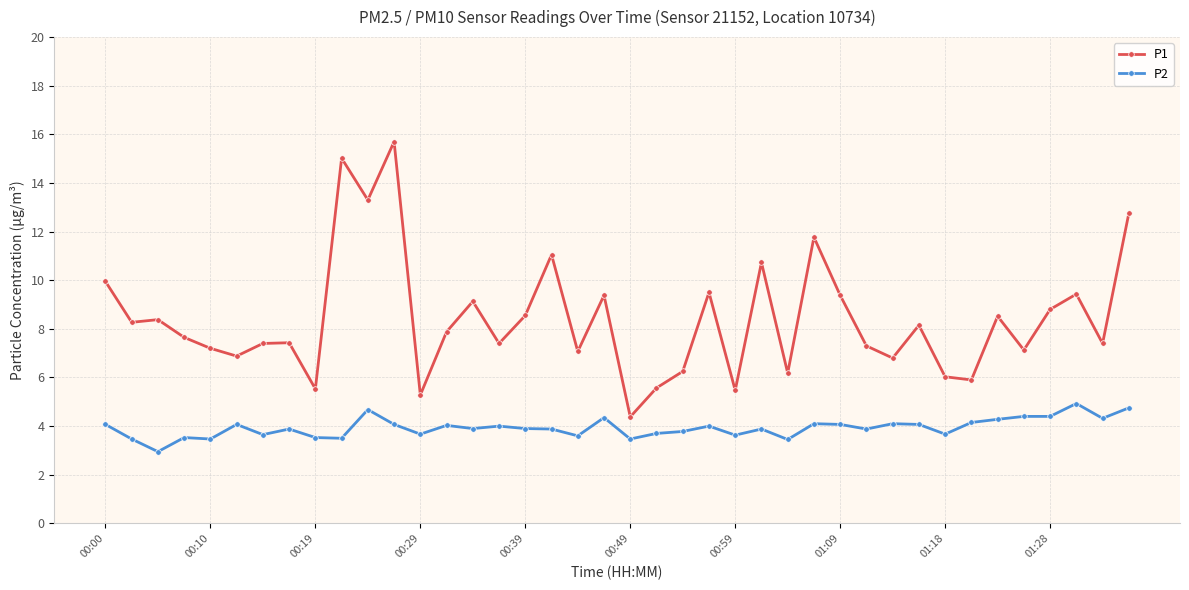

What is the difference between the maximum and minimum values in the P1 series?

11.3